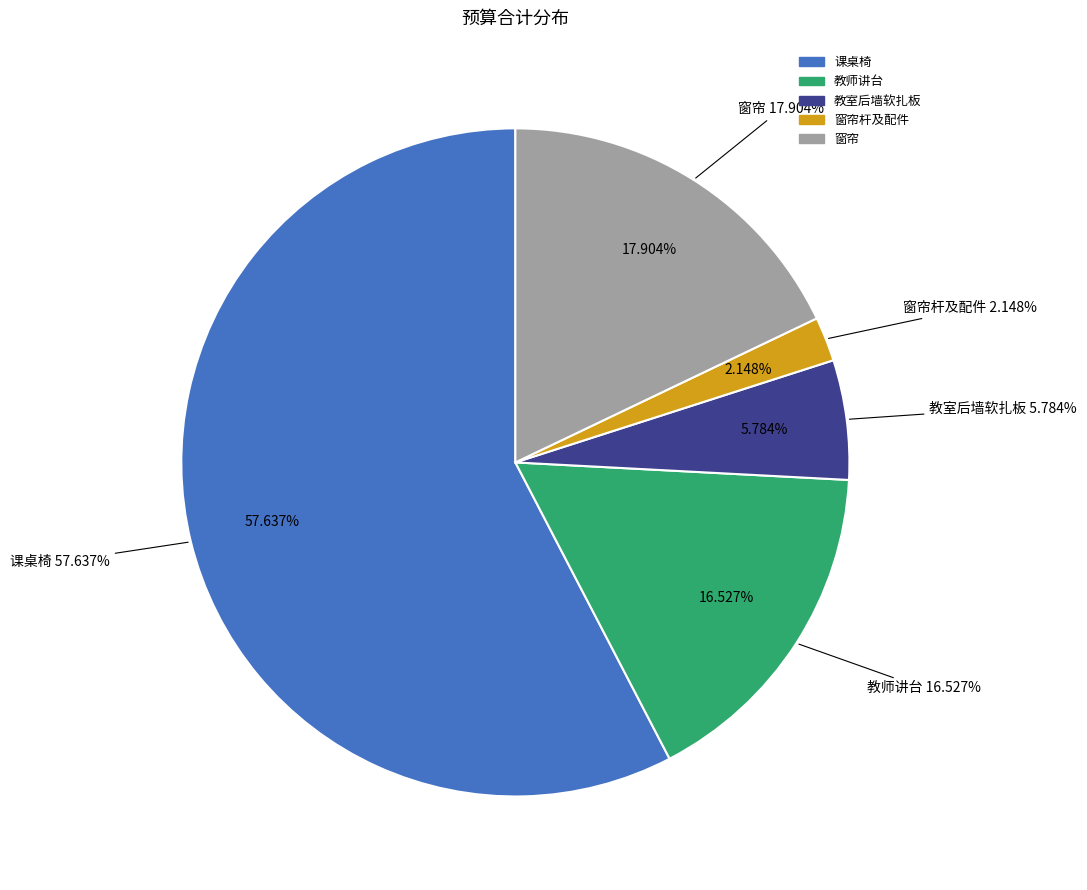

What percentage do 窗帘 and 窗帘杆及配件 together represent?

20.1%